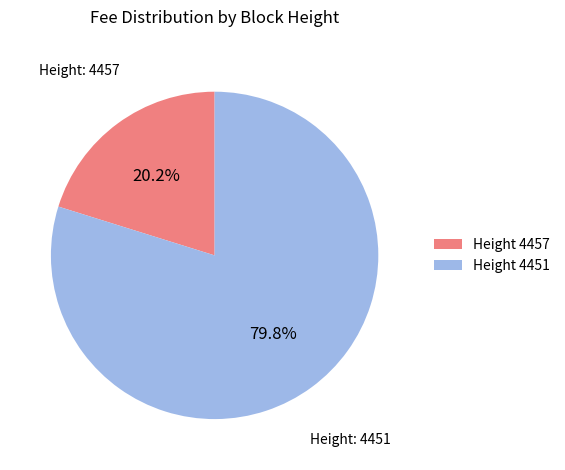

Which slice is the largest?

Height 4451